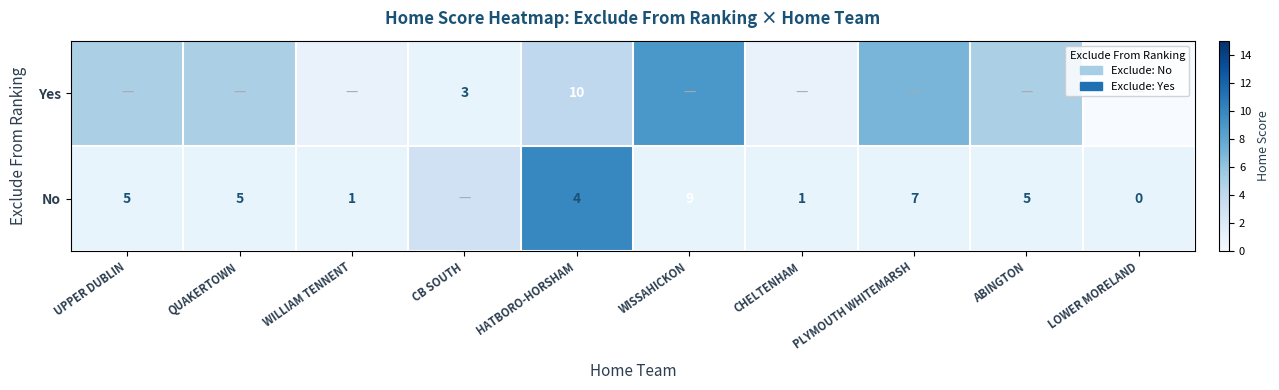

The No series shows 4 at HATBORO-HORSHAM. True or false?

True